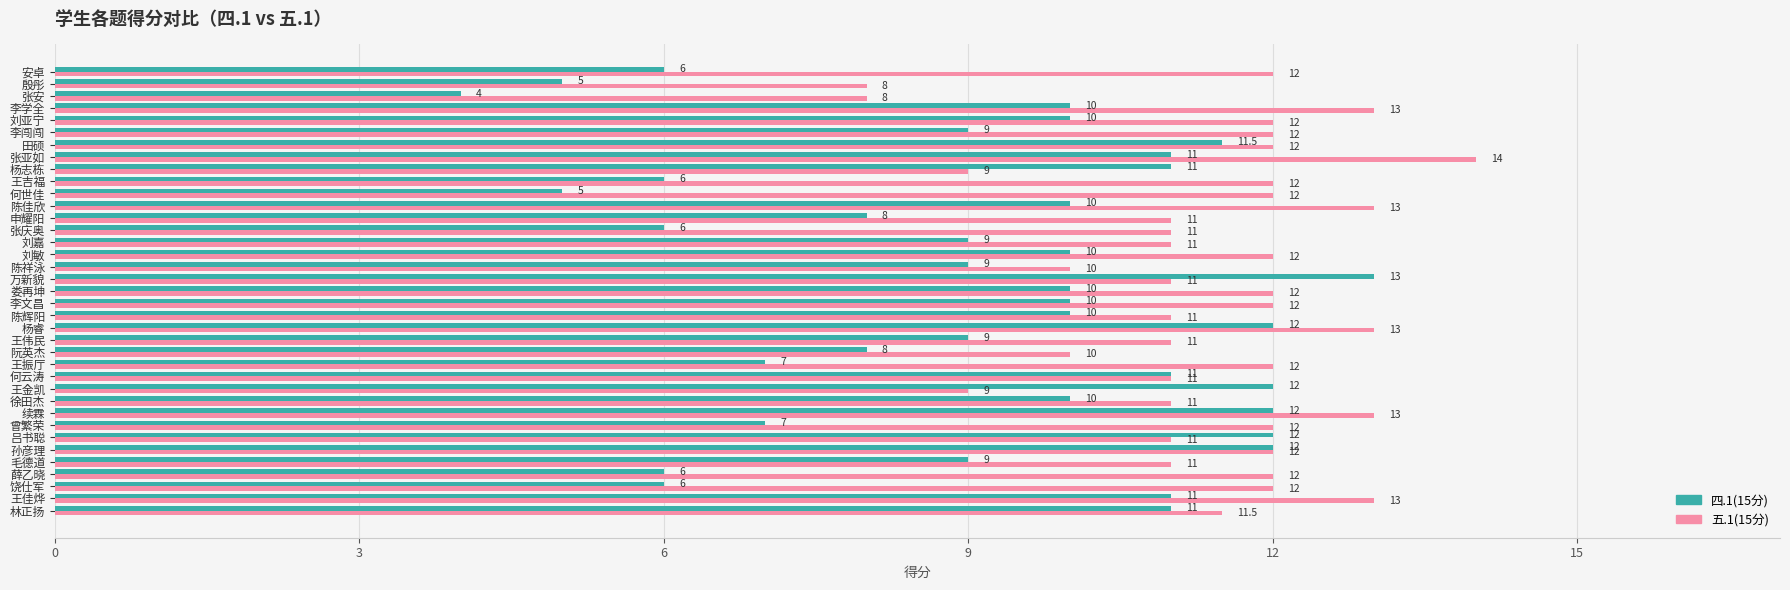

True or false: 四.1(15分) has a value of 17.2 at 张亚如.

False